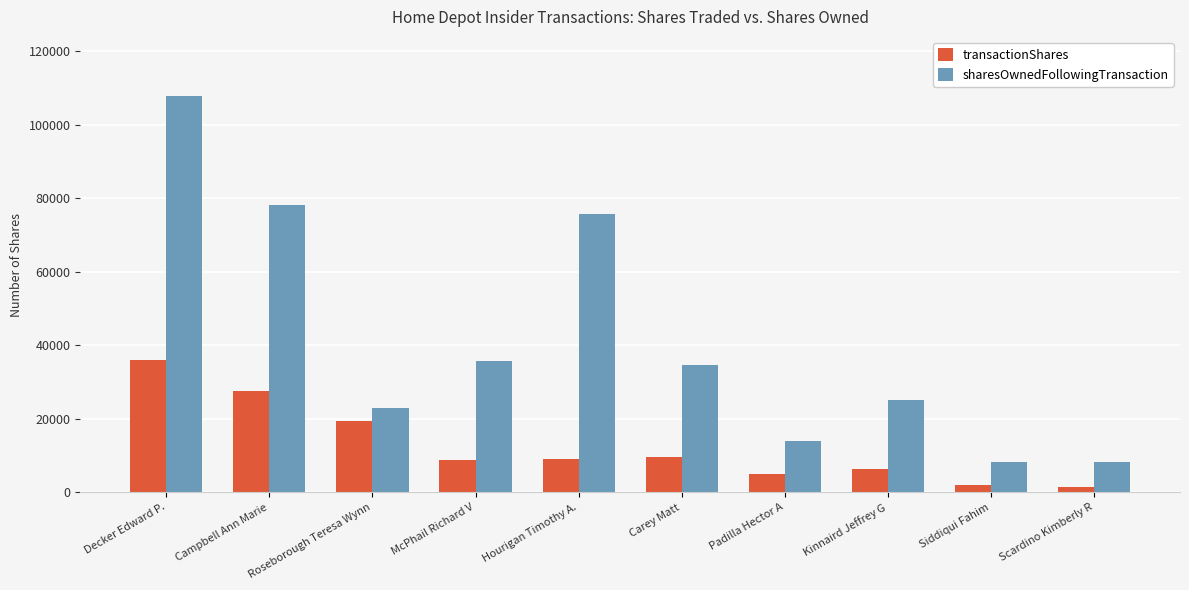

What is the highest value of the sharesOwnedFollowingTransaction series?

107731